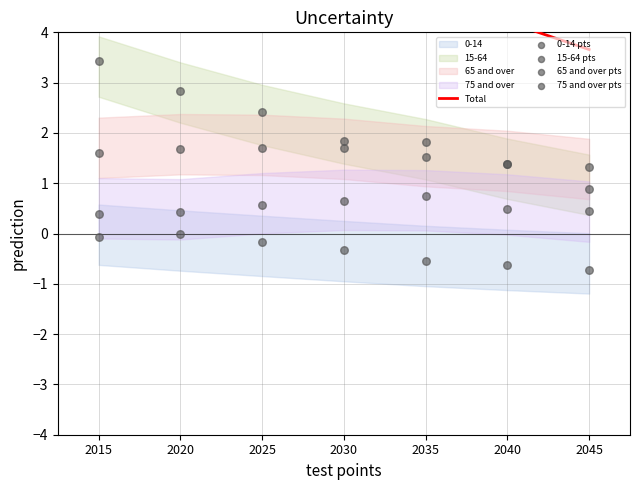

Which series has the widest spread of Y values?

Total